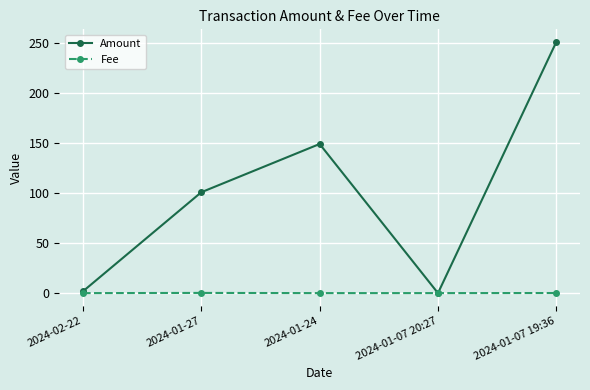

Is it true that Fee equals 0.0 at 2024-02-22?

True